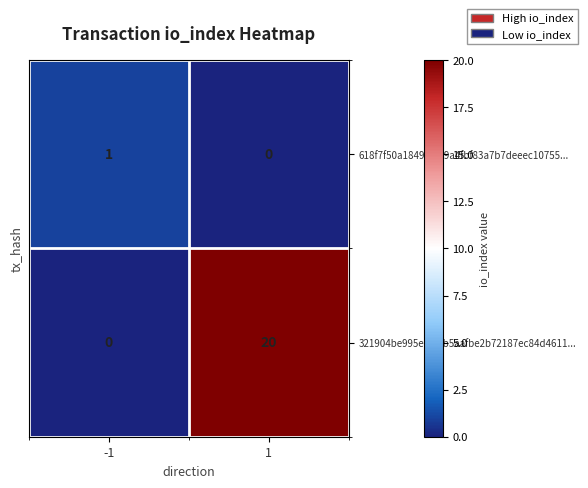

Reading right to left, list all the values displayed in this chart.

618f7f50a1849f7669a4fbf83a7b7deeec10755...: 1=0	-1=1
321904be995ec08fb5aafbe2b72187ec84d4611...: 1=20	-1=0